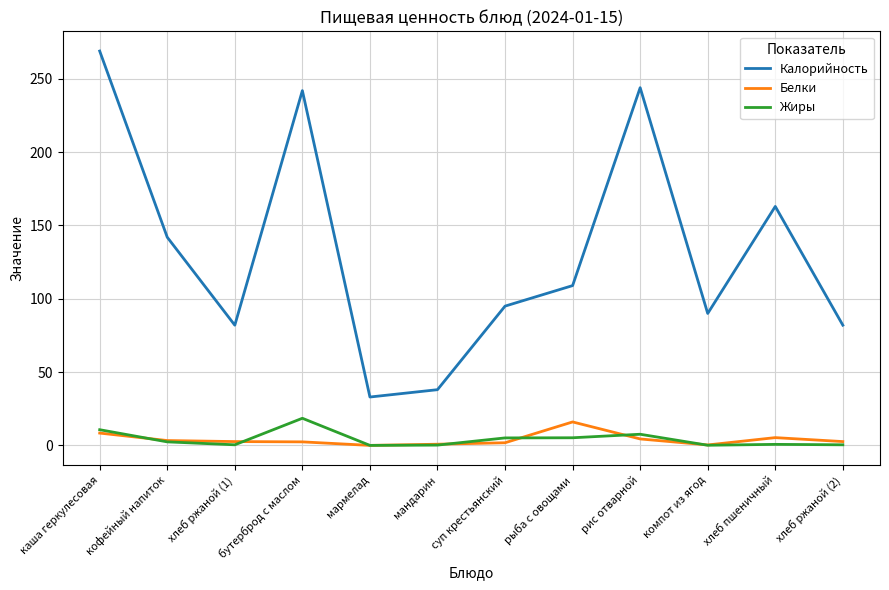

What is the total value across all series at каша геркулесовая?

288.1